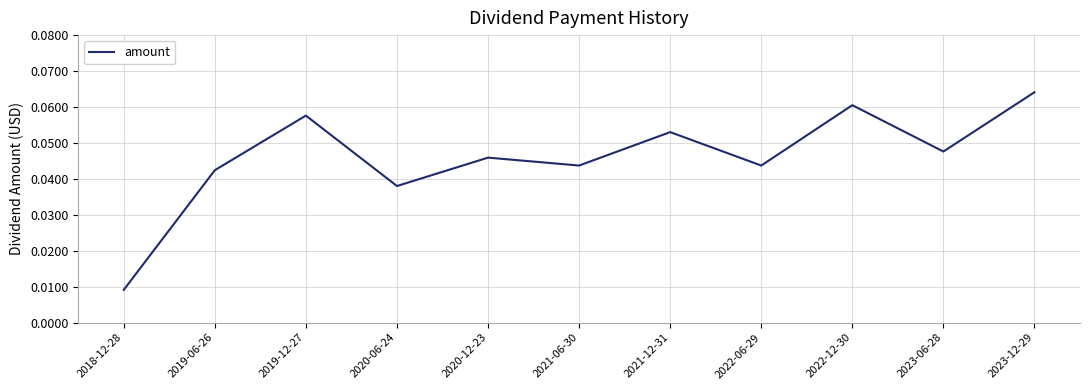

What position from the left is 2021-06-30?

6